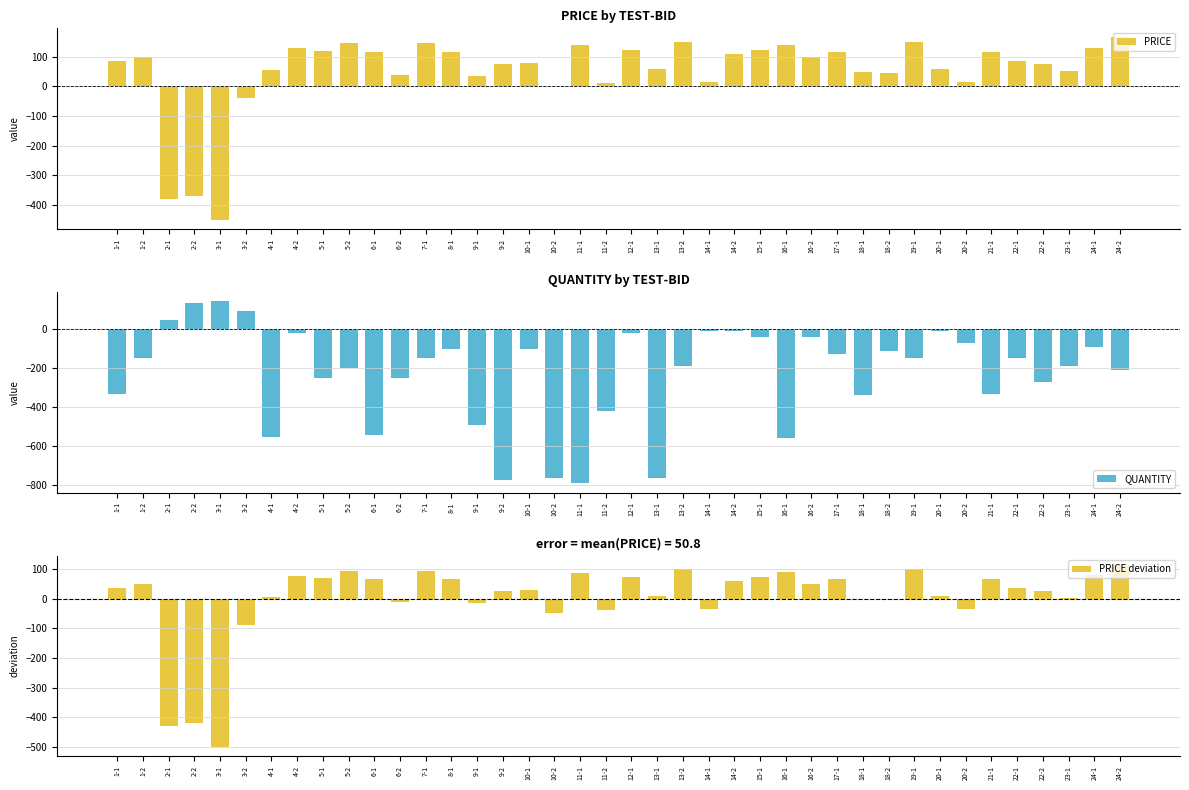

How many data points does each series have?

40